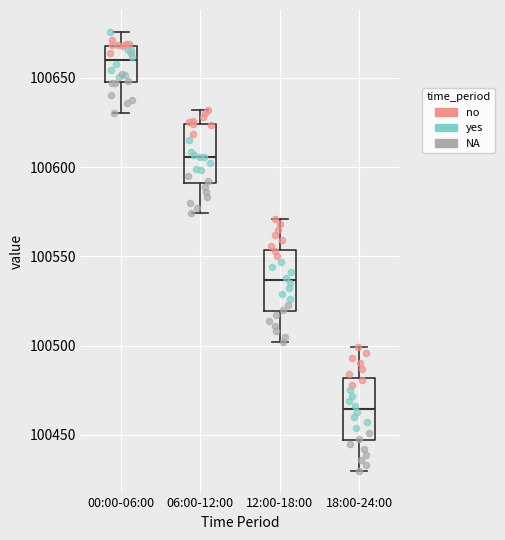

Which box's median line is the lowest?

18:00-24:00